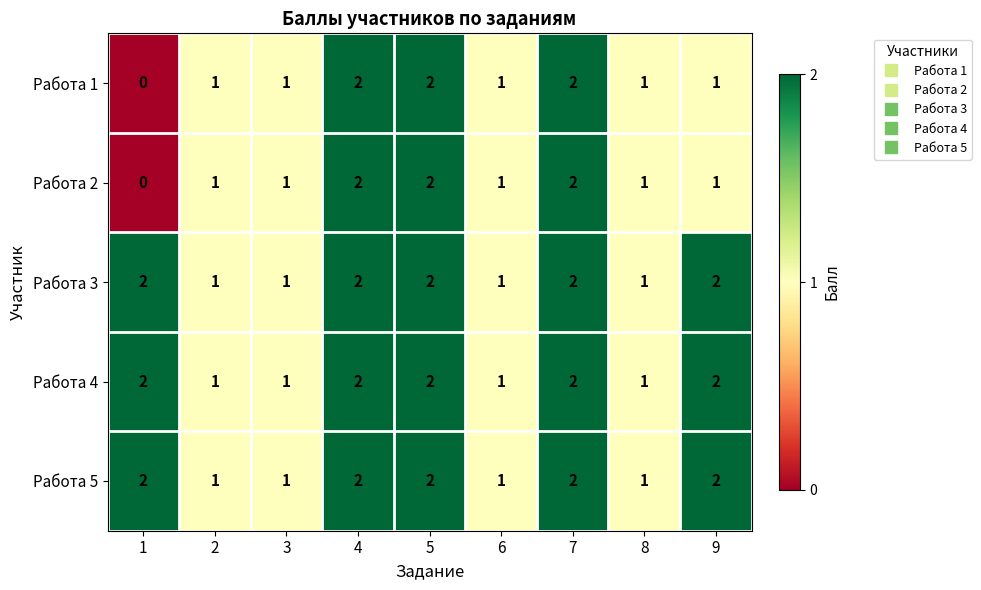

At how many categories does at least one series exceed 0?

9